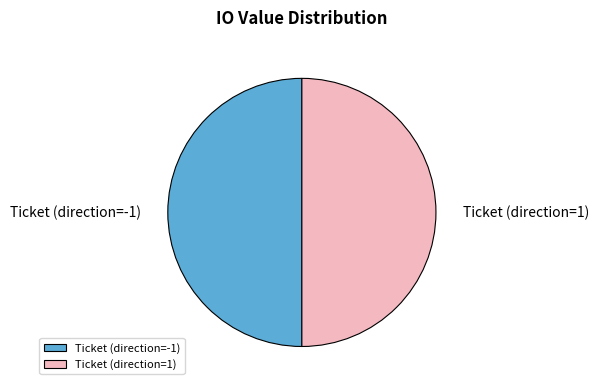

The Ticket (direction=-1) slice represents 57% of the pie. True or false?

False